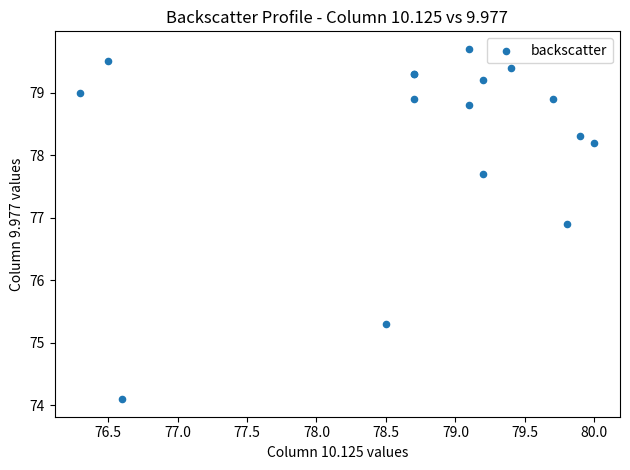

What Y value in the scatter plot is closest to 76?

75.3